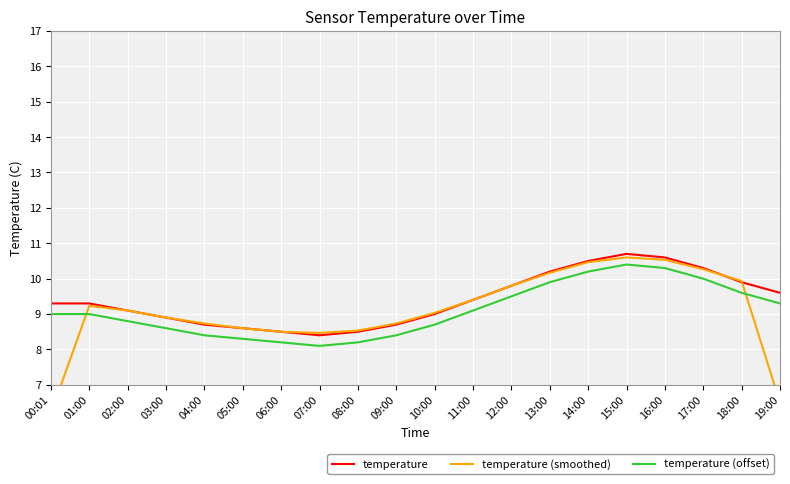

At which category is the sum across all series the highest?

15:00